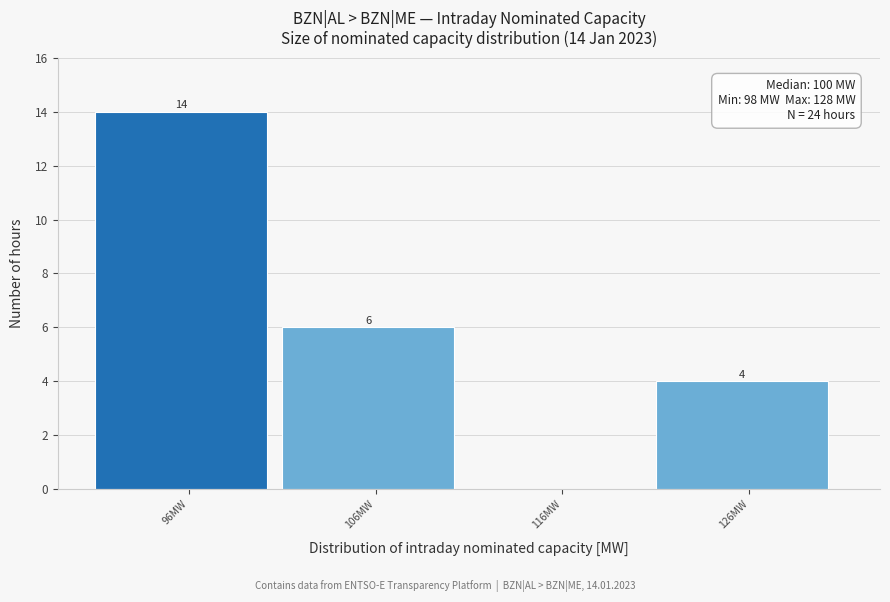

Reading left to right, what are all the values shown in this chart?

96MW=14	106MW=6	116MW=0	126MW=4